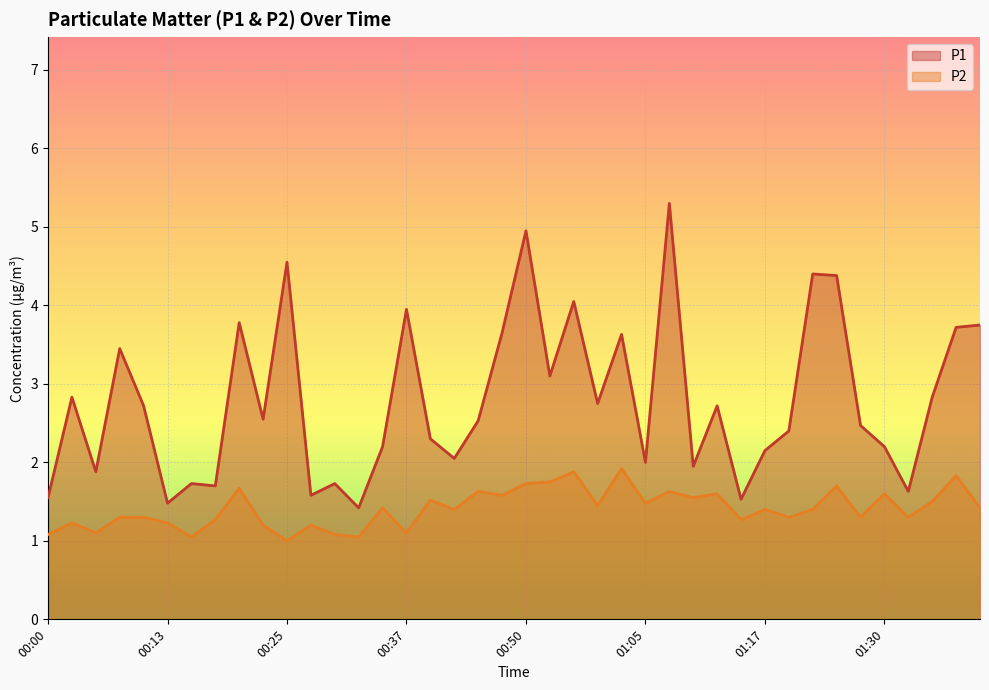

What is the approximate value of P2 at 00:13?

1.2